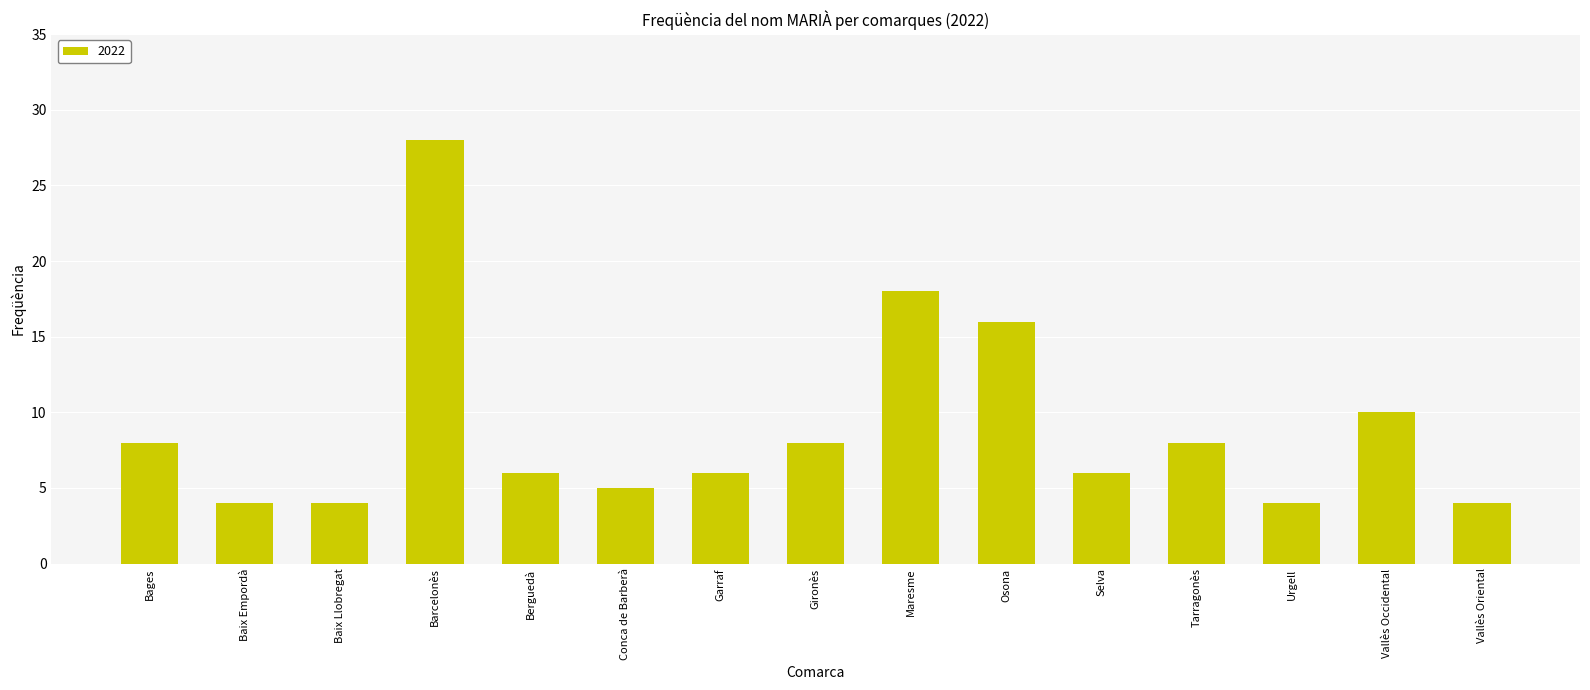

At which label does the data first exceed 6?

Bages